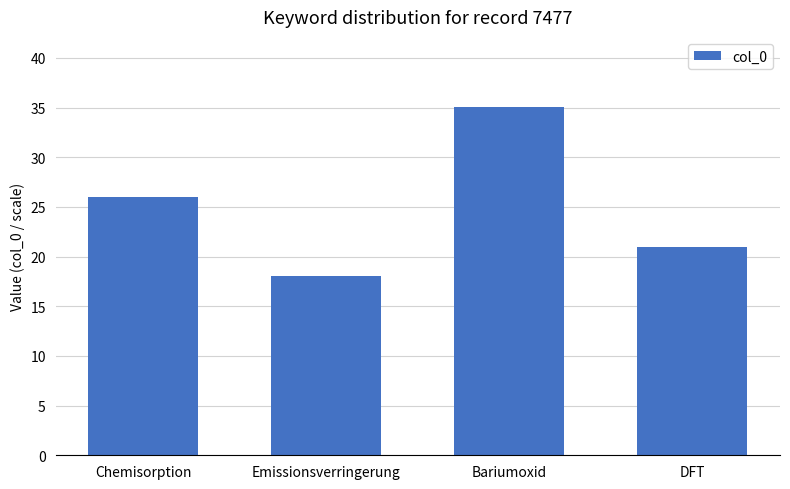

Are the bars grouped side by side (vs. stacked)?

No